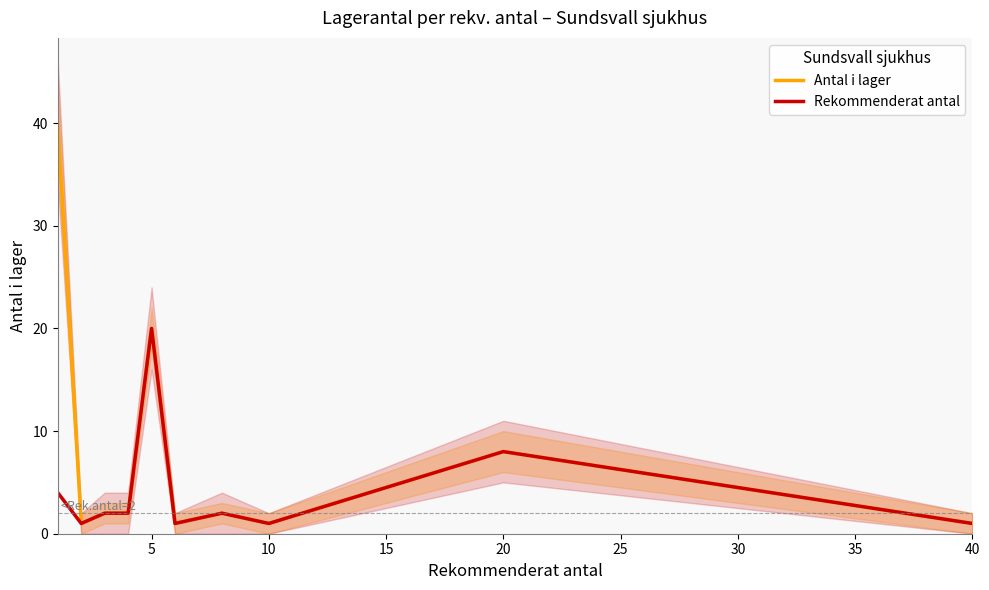

What is the difference between the maximum and minimum values in the Antal i lager series?

39